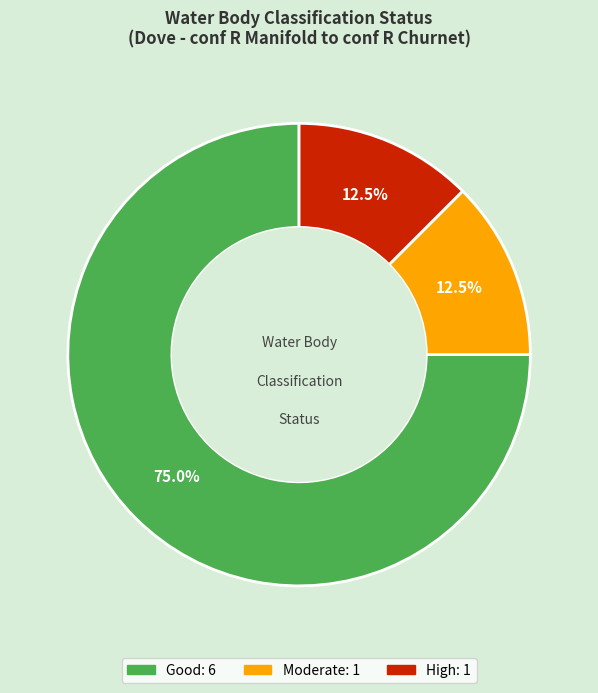

Does any single category account for the majority?

Yes